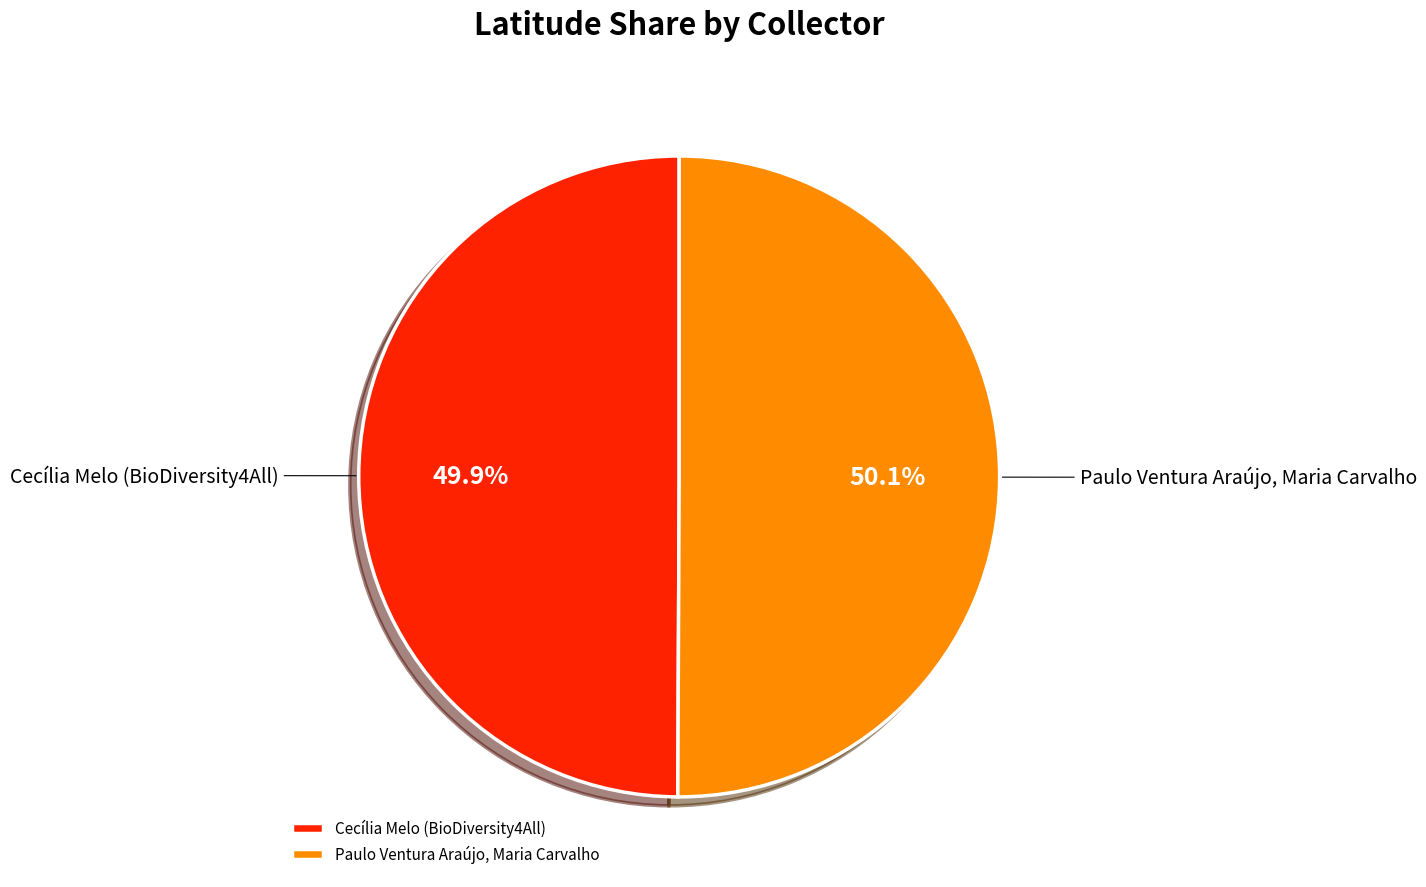

What percentage do Cecília Melo (BioDiversity4All) and Paulo Ventura Araújo, Maria Carvalho together represent?

100.0%